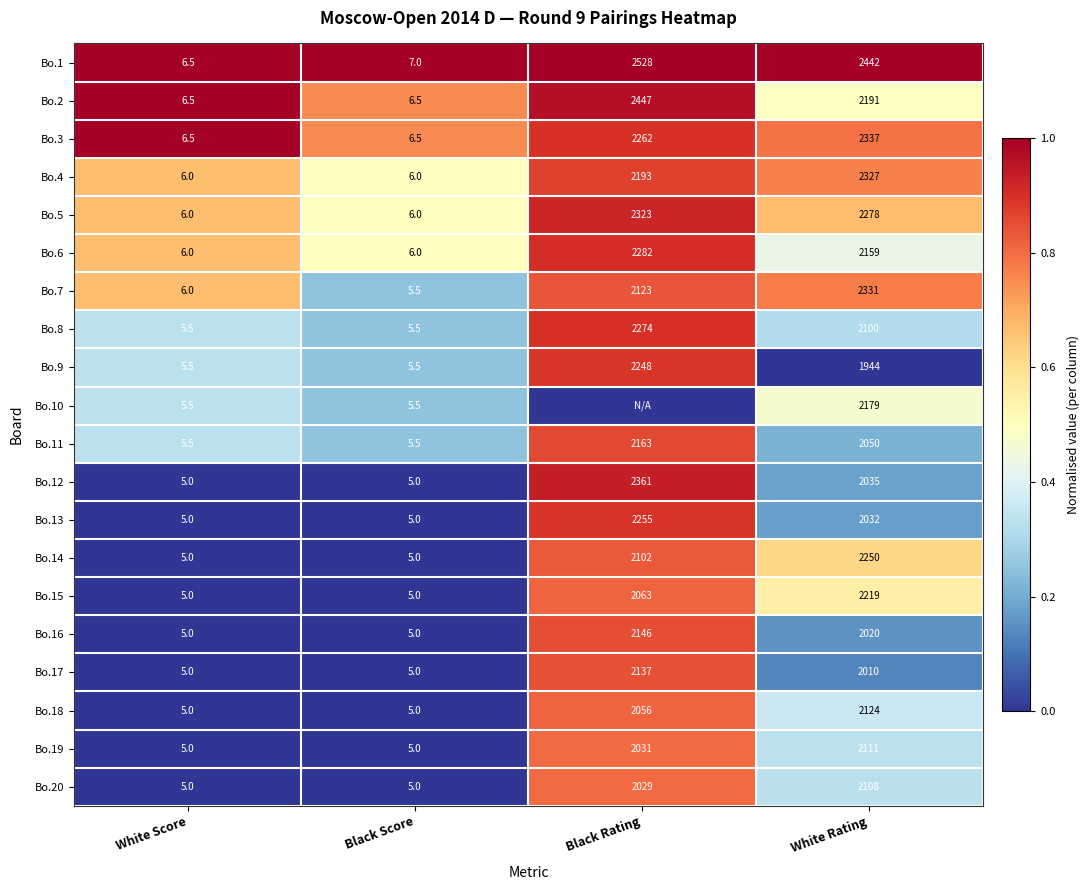

At which label is Bo.16 closest to 1075?

White Rating